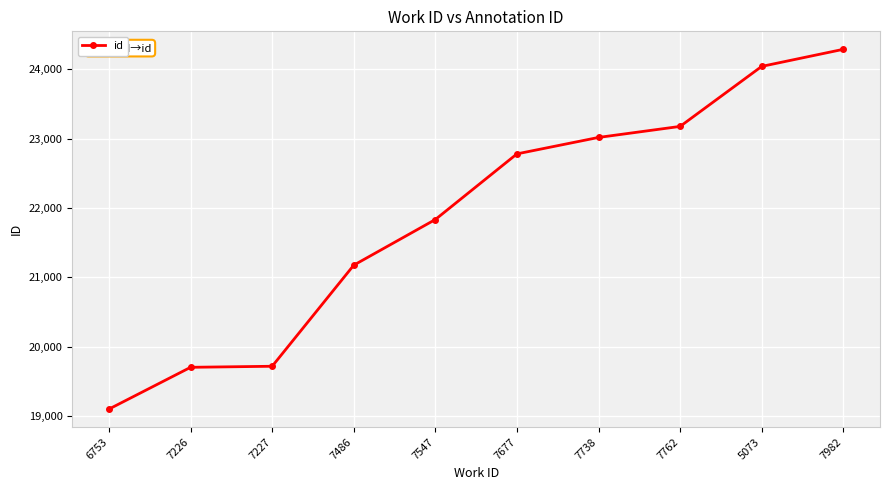

What is the label of the 1st point from the left?

6753